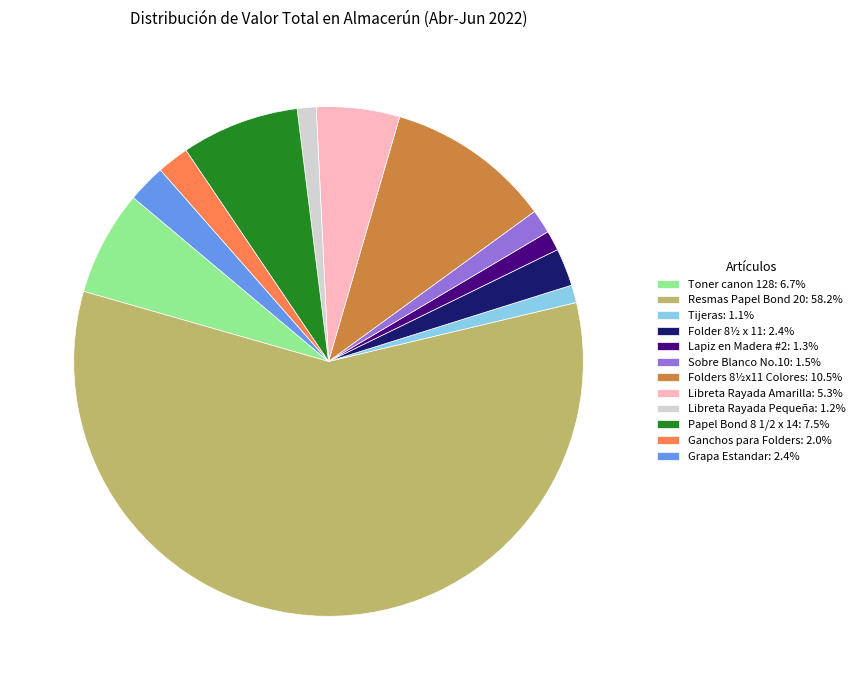

Count the number of slices in the pie.

12